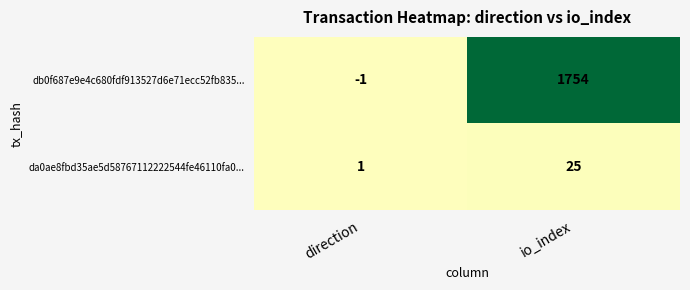

Rank the series by their average value, from highest to lowest.

db0f687e9e4c680fdf913527d6e71ecc52fb835..., da0ae8fbd35ae5d58767112222544fe46110fa0...